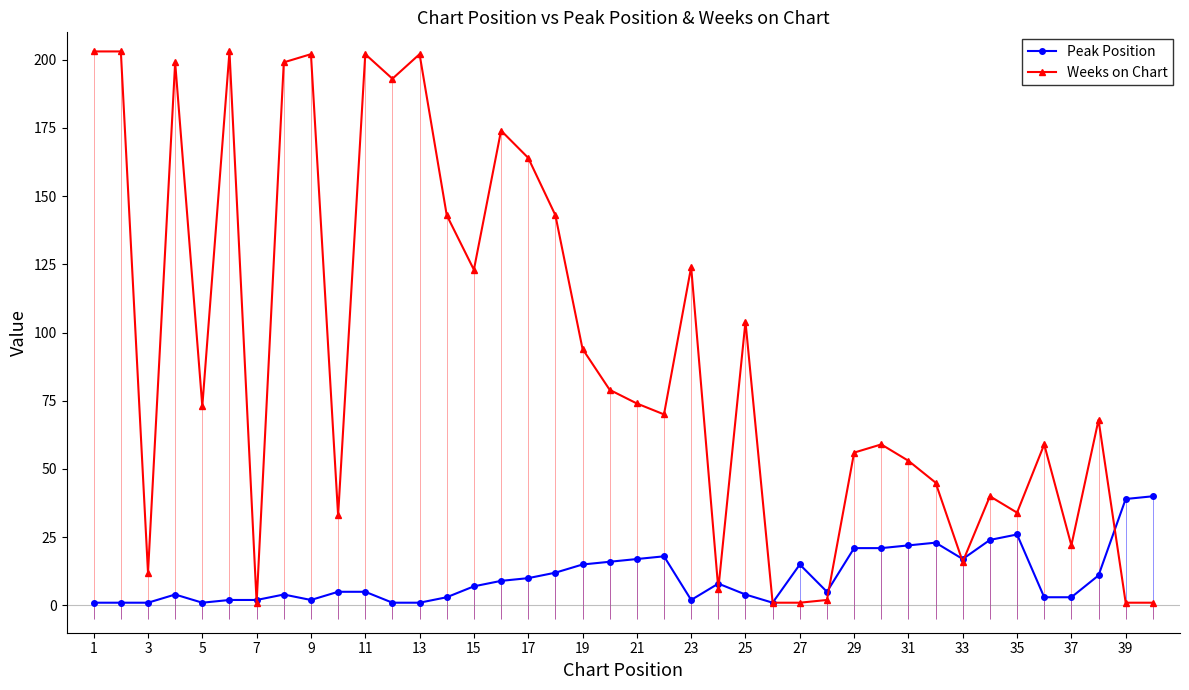

True or false: Peak Position has more than 0 interior local peaks.

True